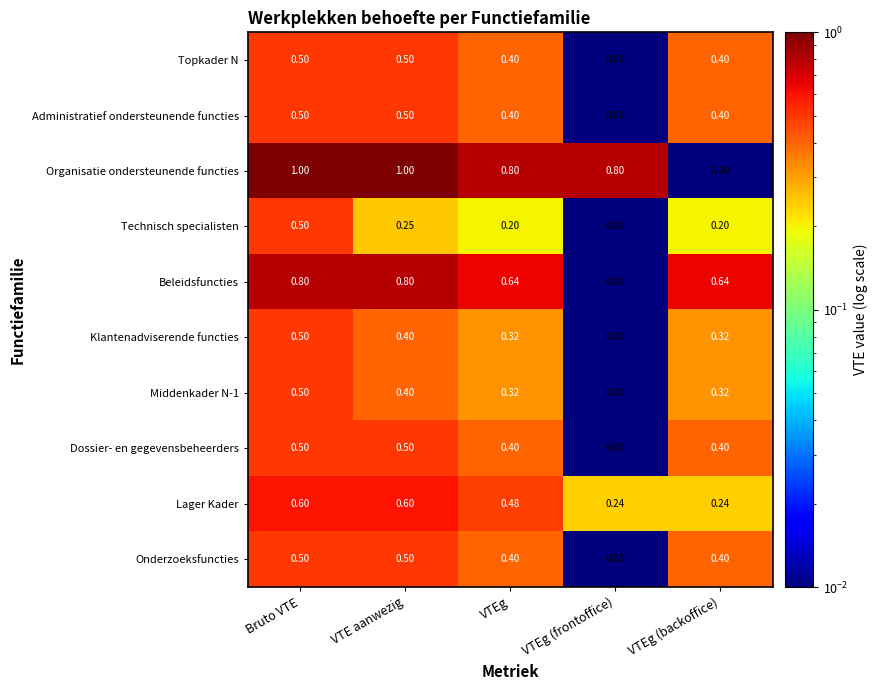

Which series has the largest range (max minus min)?

Organisatie ondersteunende functies